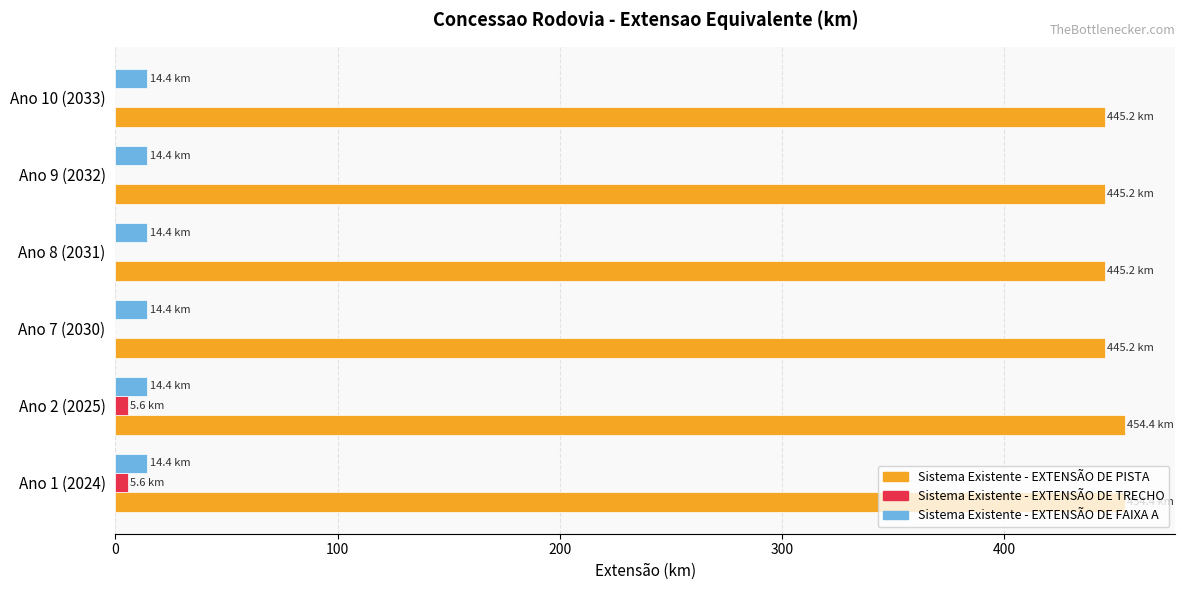

Is it true that Sistema Existente - EXTENSÃO DE FAIXA A equals 14.4 at Ano 1 (2024)?

True